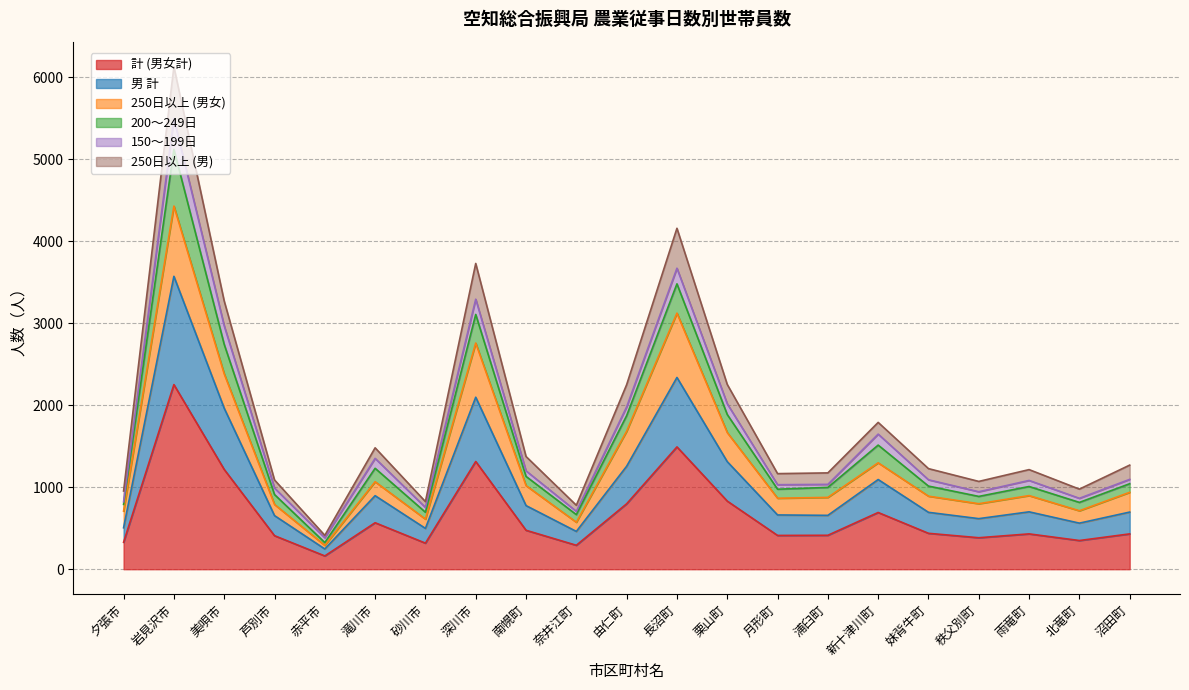

Is it true that 計 (男女計) equals 155 at 奈井江町?

False